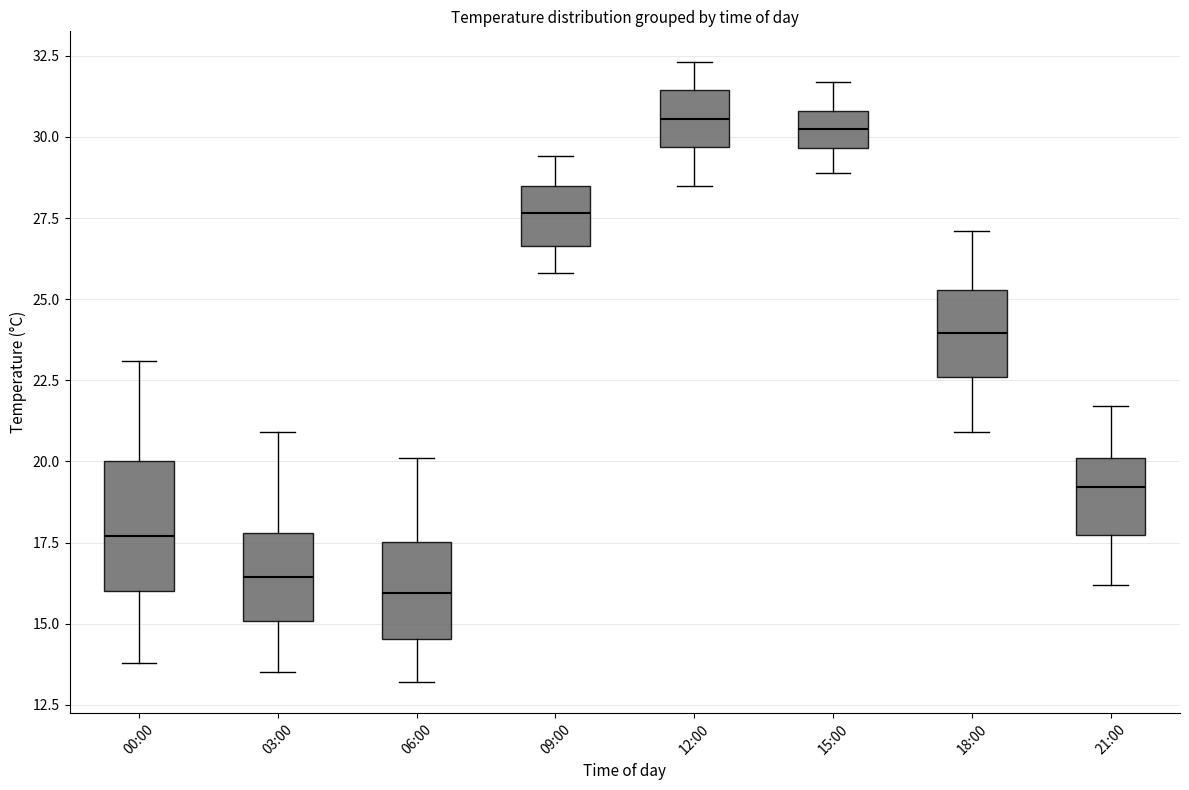

Where is the lower edge of the box for 15:00 on the y-axis? The values are not printed on the chart, so give them approximately, as read against the axis.

29.5